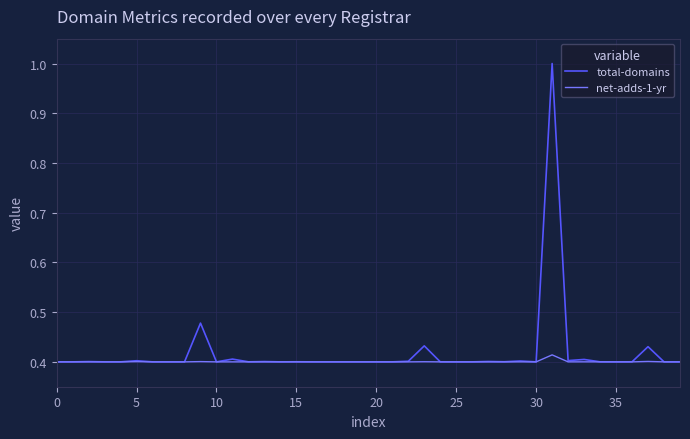

Which series has the widest spread of values?

total-domains